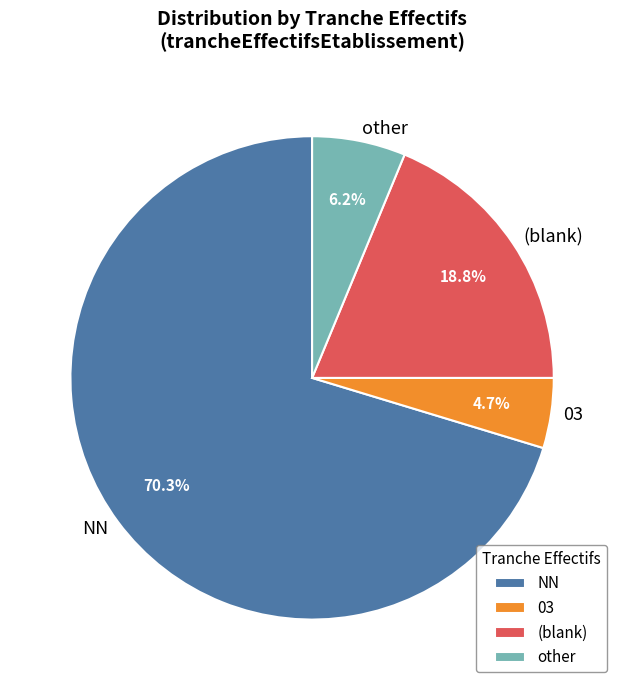

Is there a majority slice in this chart?

Yes